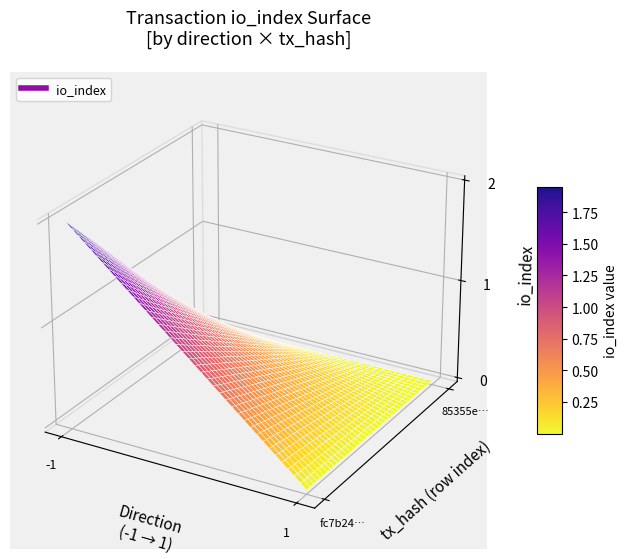

Which series changed the most between direction and io_index?

fc7b2437f8dd6698390593913710d57460257a8